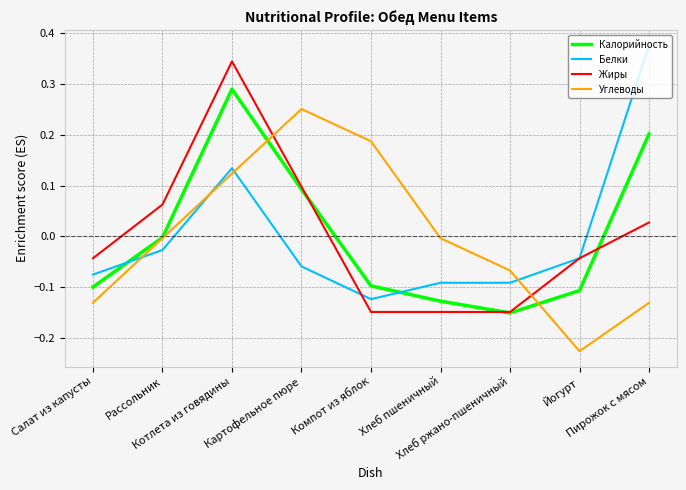

Rank the series at Пирожок с мясом from highest to lowest value.

Белки, Калорийность, Жиры, Углеводы